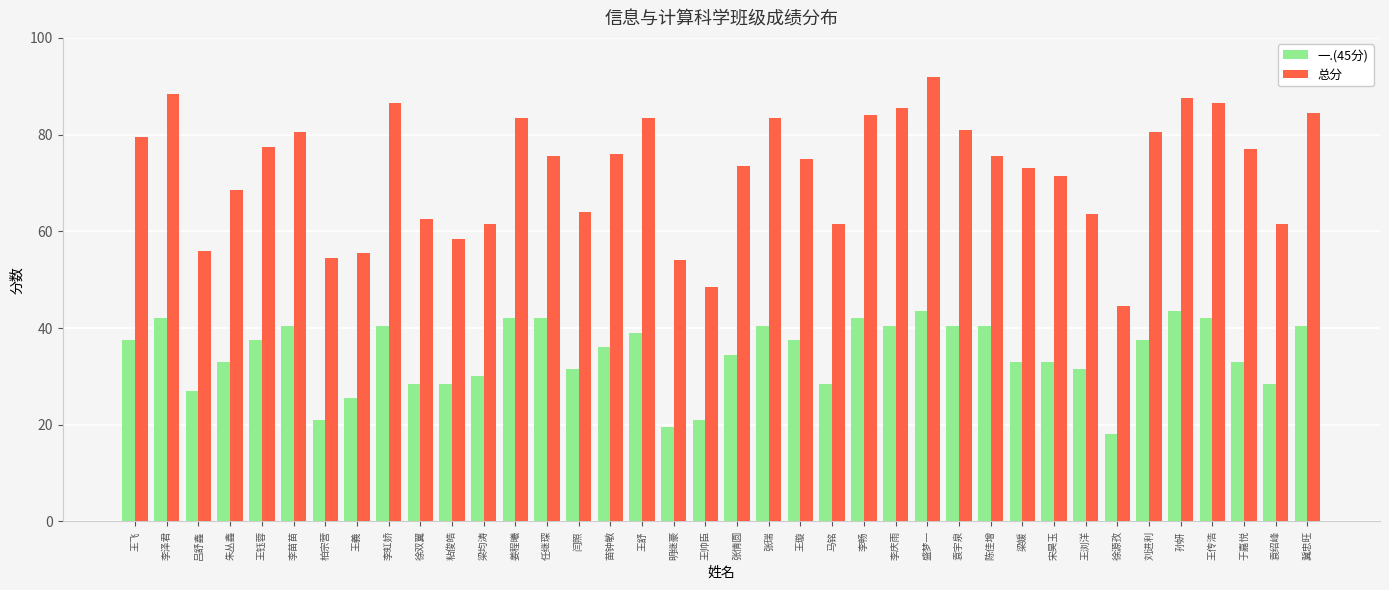

At which category is the sum across all series the highest?

盛梦一